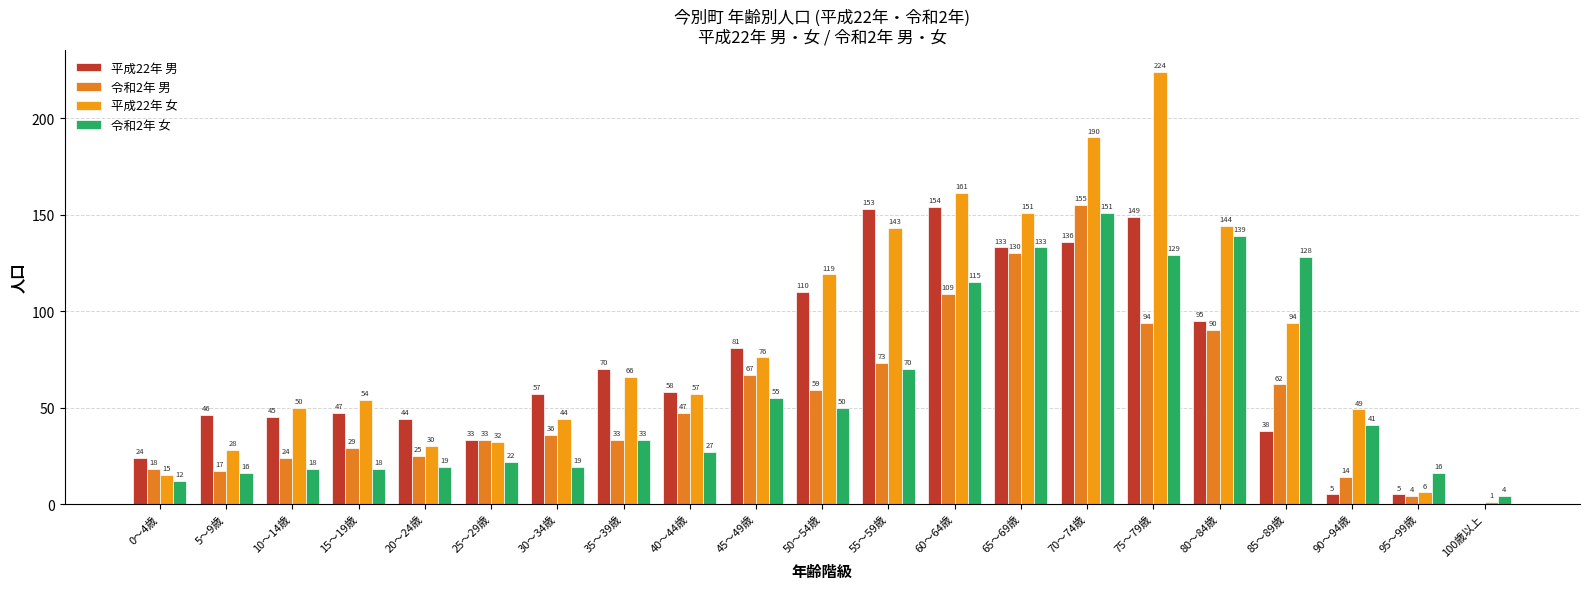

What are all the series names shown in the legend?

平成22年 男, 令和2年 男, 平成22年 女, 令和2年 女